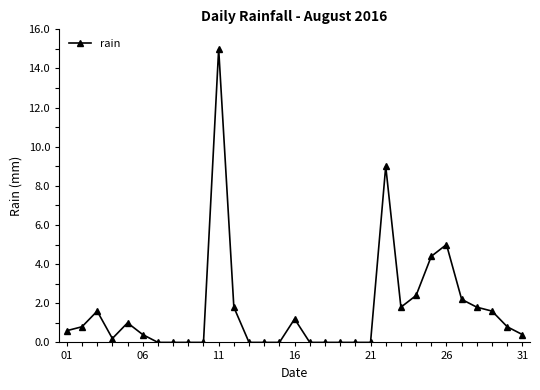

Count the number of data series in this chart.

1